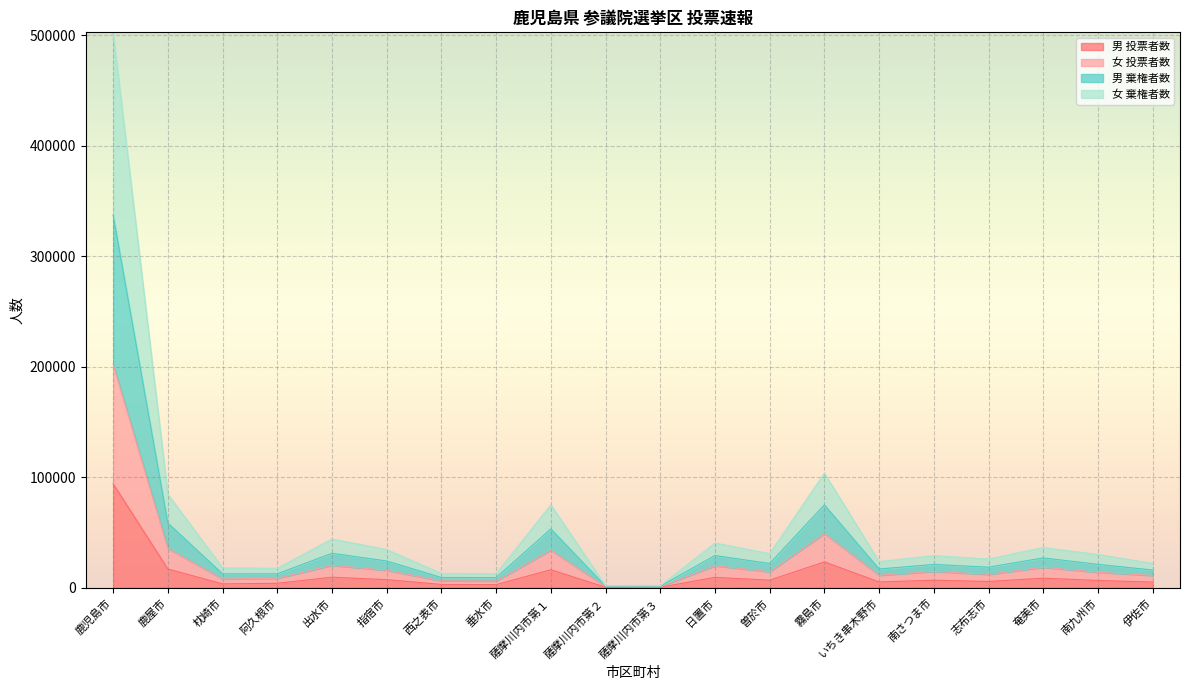

How many lines are shown in the chart?

4